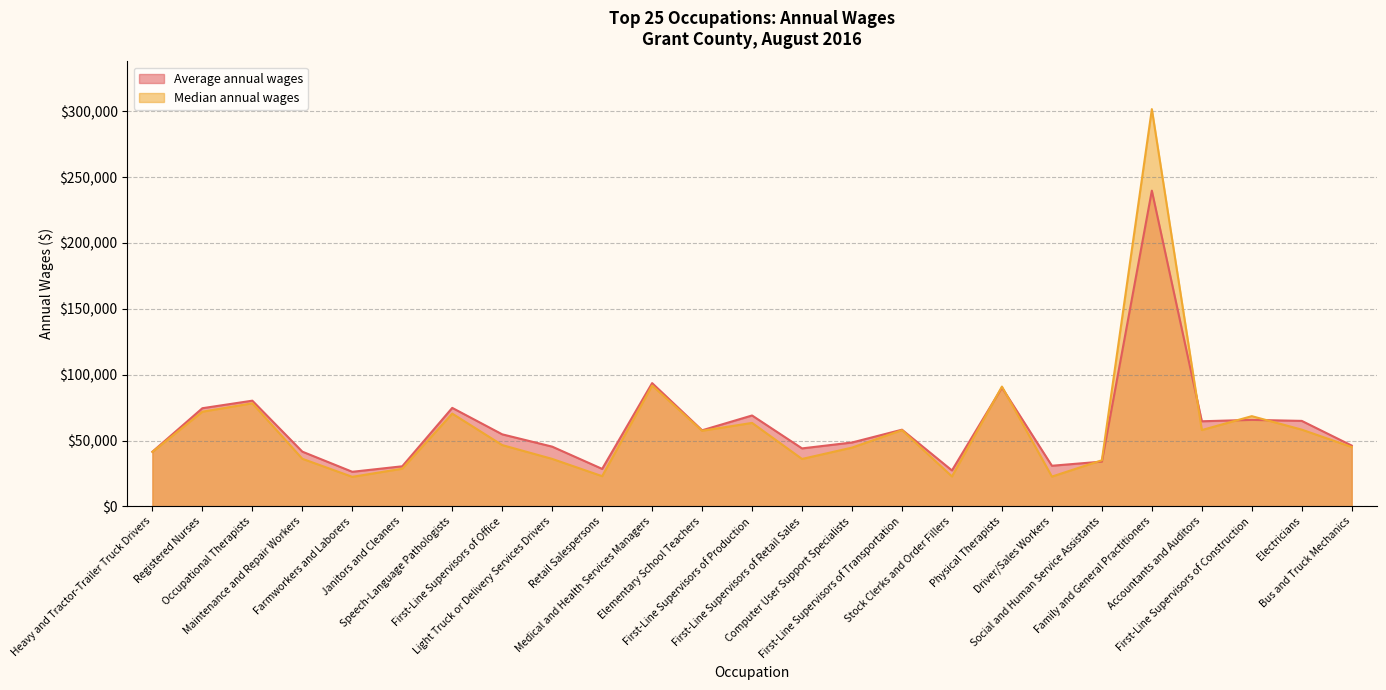

How many interior local valleys does the Median annual wages series have?

7